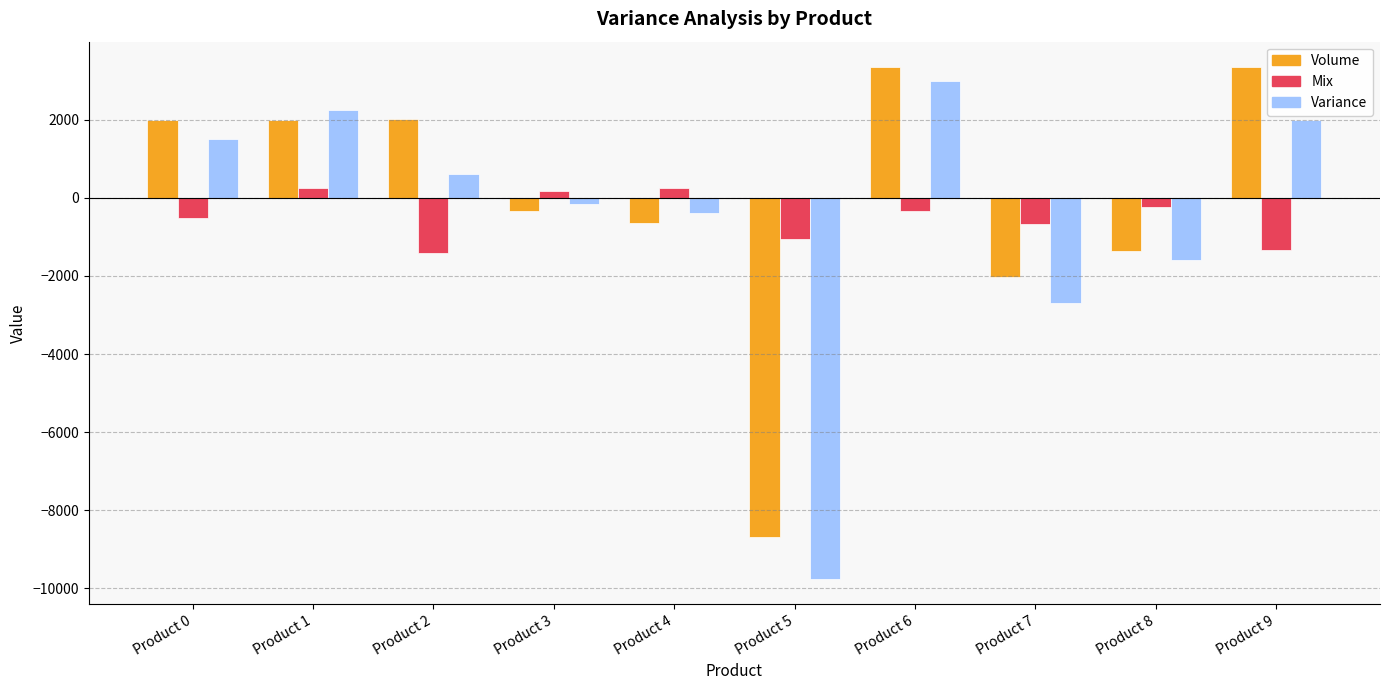

What is the smallest value displayed?

-9750.0